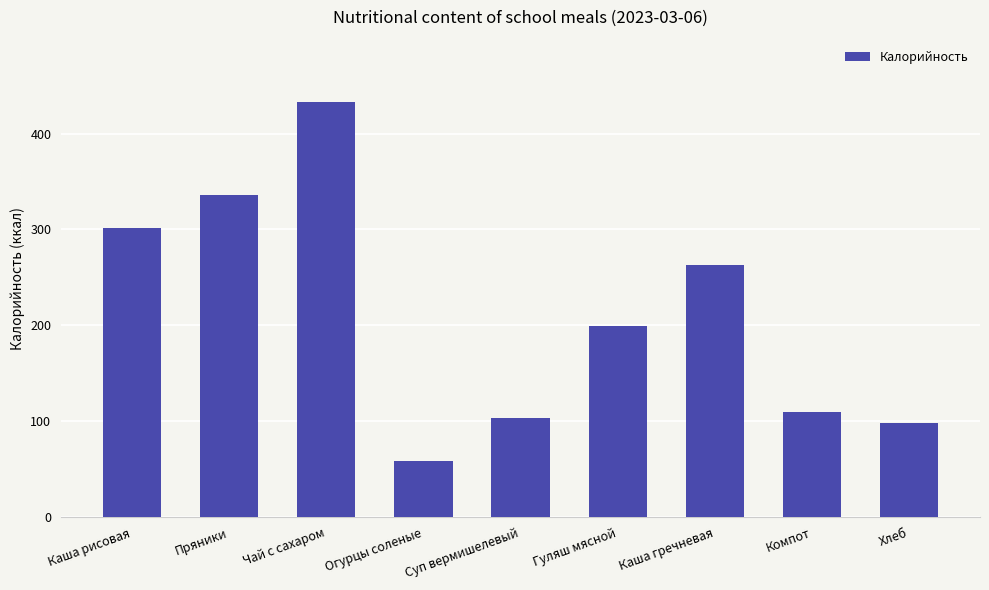

Is it true that the value at Хлеб is 98?

True